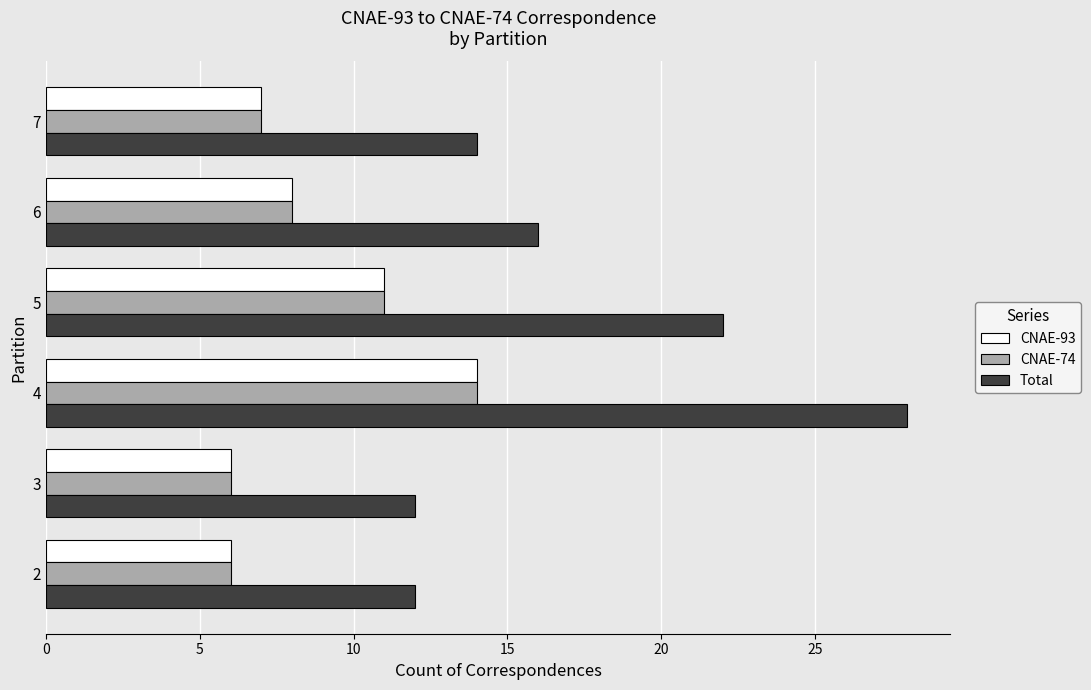

At which category is the sum across all series the highest?

4